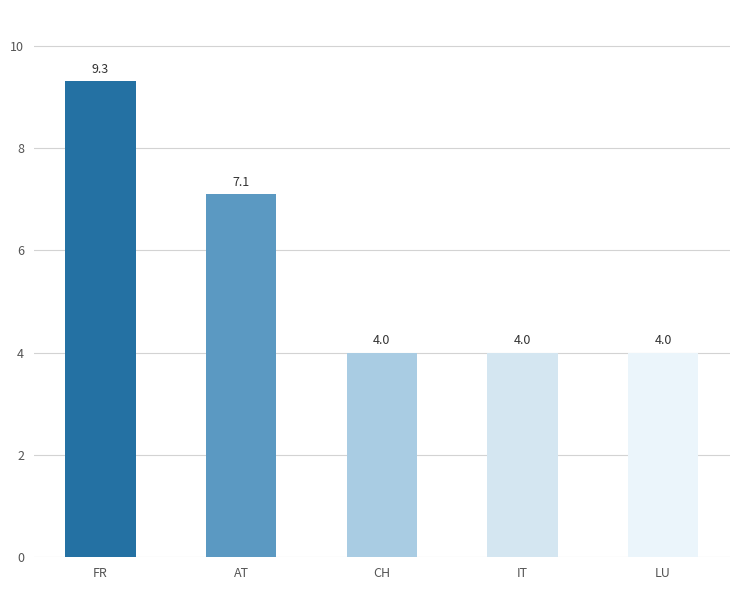

Is it true that the value at CH is 6.1?

False